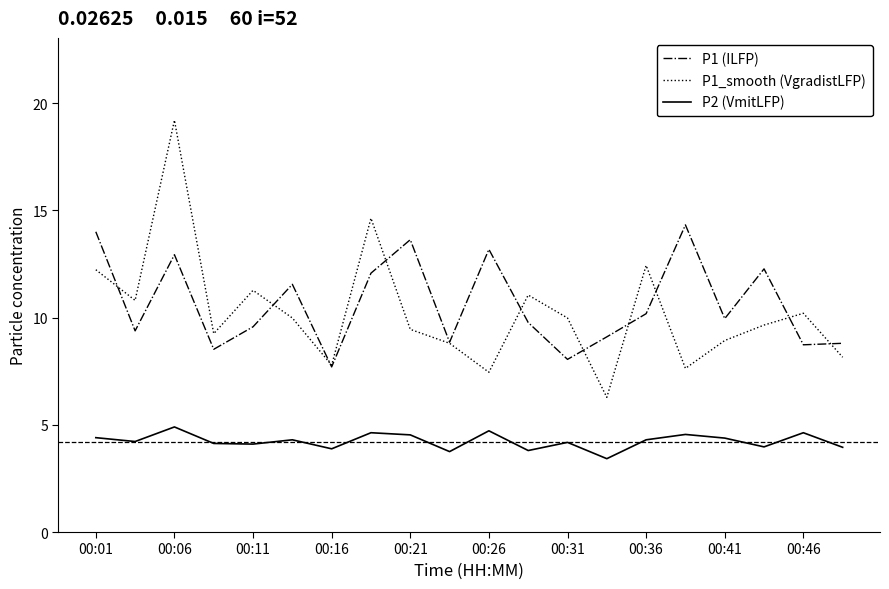

Rank the series by their maximum value, from highest to lowest.

P1_smooth (VgradistLFP), P1 (ILFP), P2 (VmitLFP)